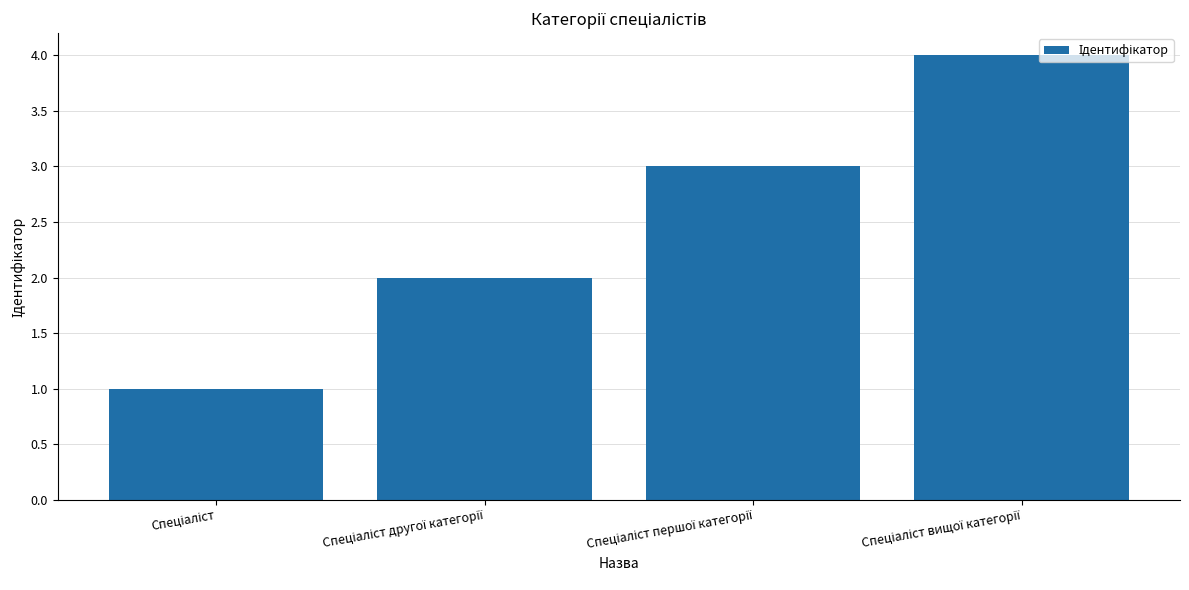

Count the number of categories in the chart.

4